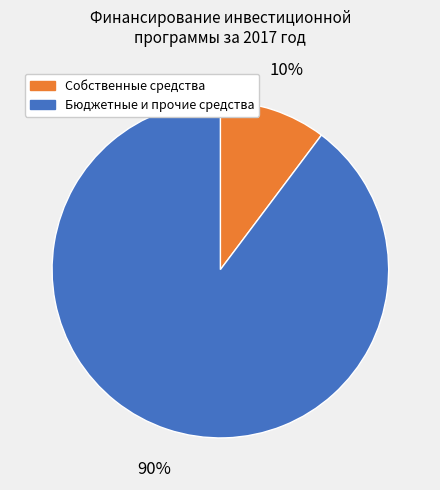

Is there any slice that represents more than half of the pie?

Yes